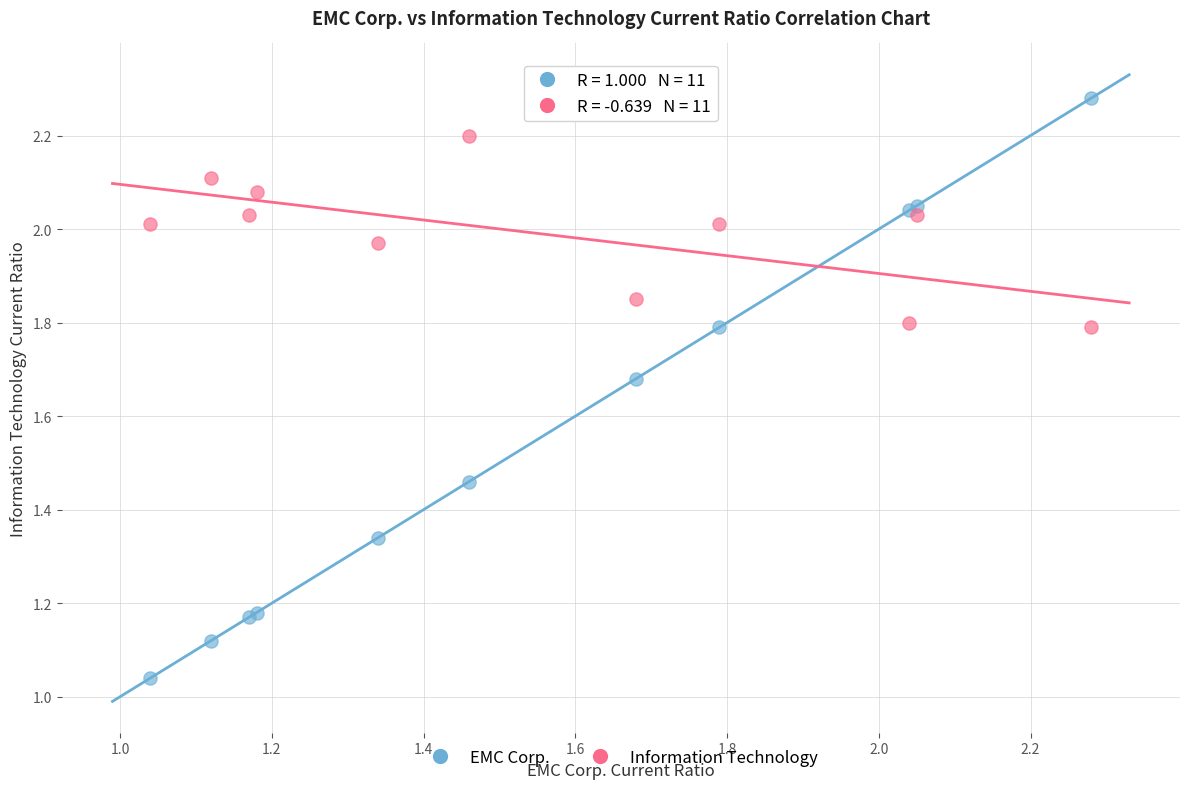

In the Information Technology series, what Y value is closest to 1?

1.8